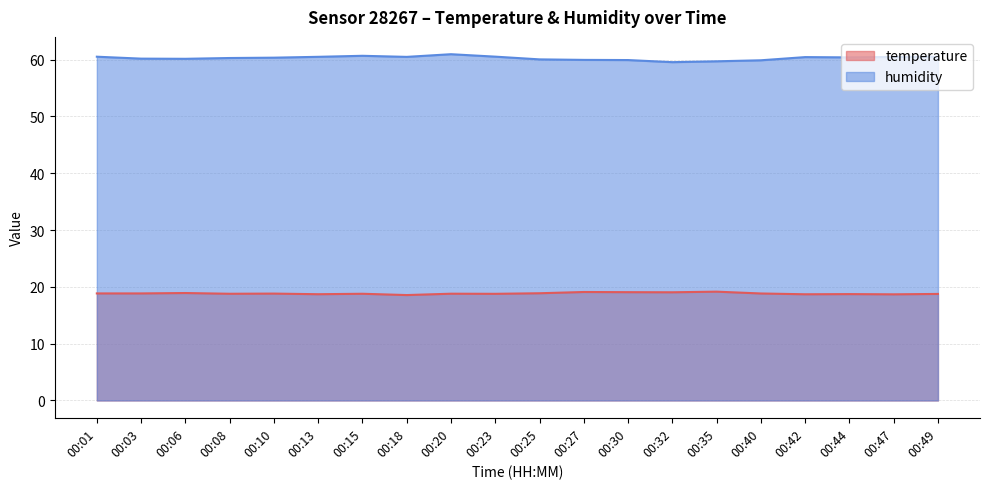

The value of temperature at 00:25 is 7.6. True or false?

False